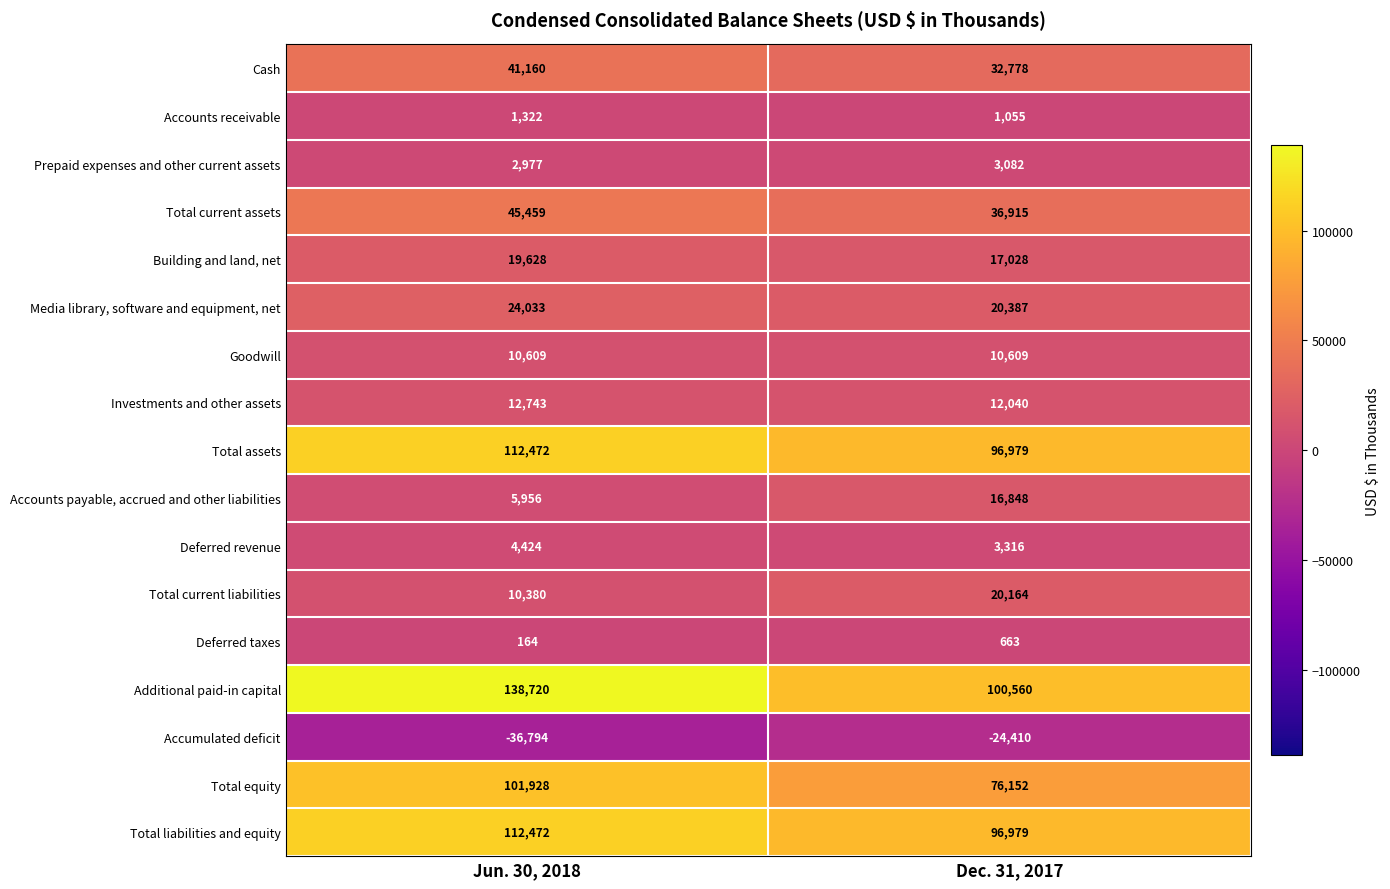

The value of Additional paid-in capital at Dec. 31, 2017 is 137736. True or false?

False